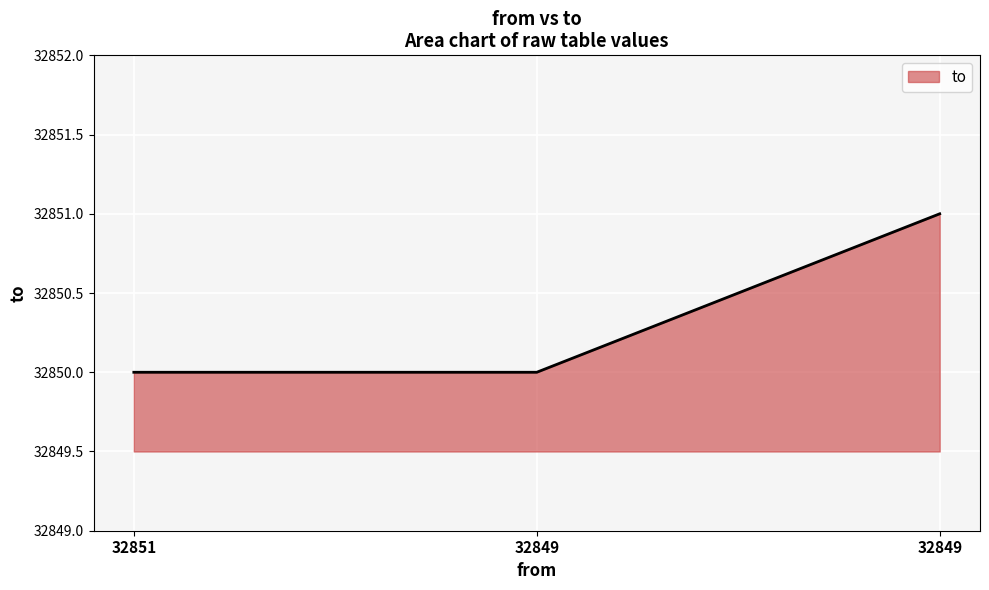

What is the value of the 1st point from the left?

32850